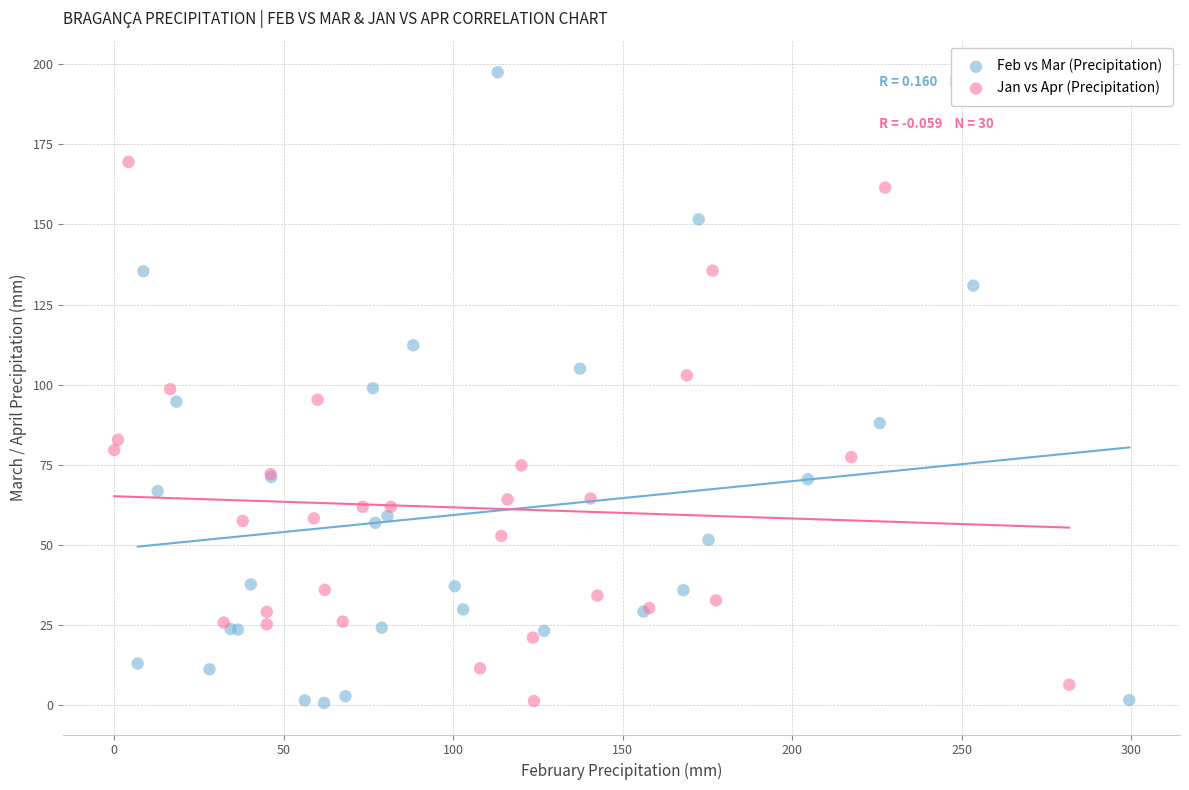

Which series has the widest spread of Y values?

Feb vs Mar (Precipitation)